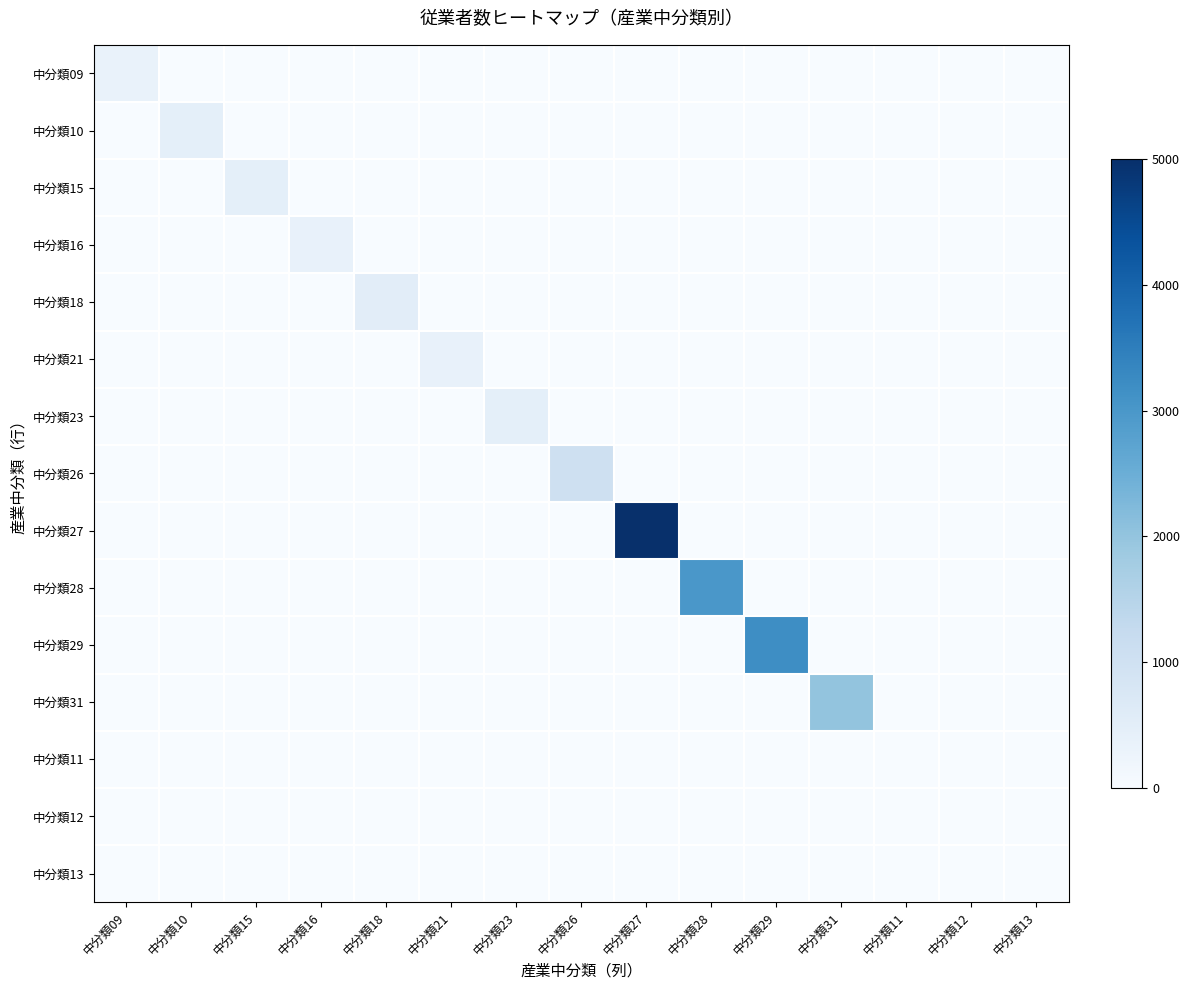

At 中分類21, list the series in order from largest to smallest.

中分類21, 中分類09, 中分類10, 中分類15, 中分類16, 中分類18, 中分類23, 中分類26, 中分類27, 中分類28, 中分類29, 中分類31, 中分類11, 中分類12, 中分類13